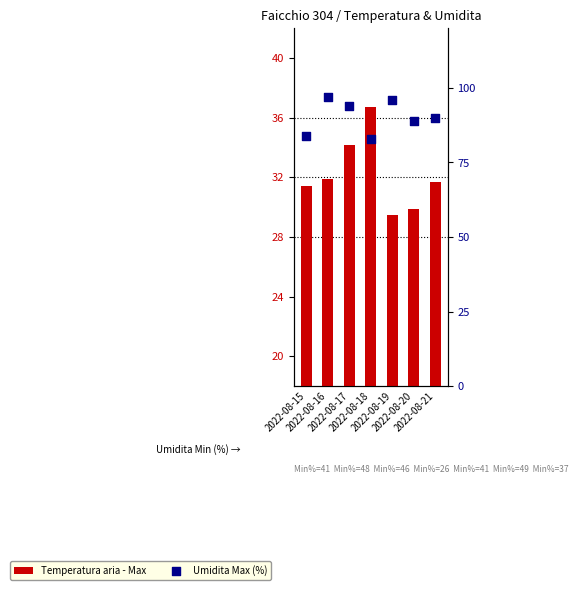

Which series reaches the maximum Y coordinate?

Umidita Max (%)